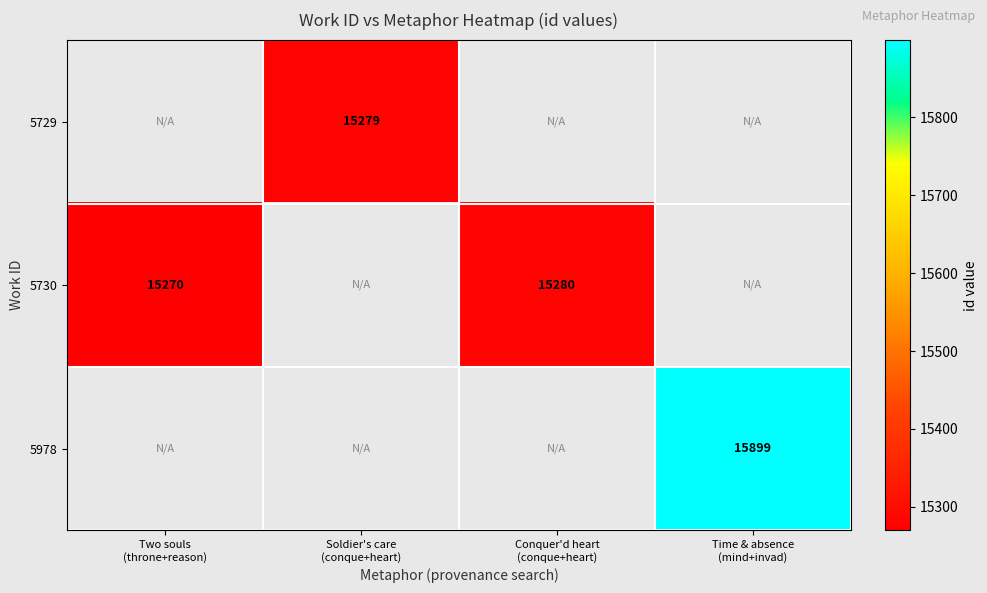

Which has a higher value, Soldier's care
(conque+heart) or Time & absence
(mind+invad)?

Time & absence
(mind+invad)